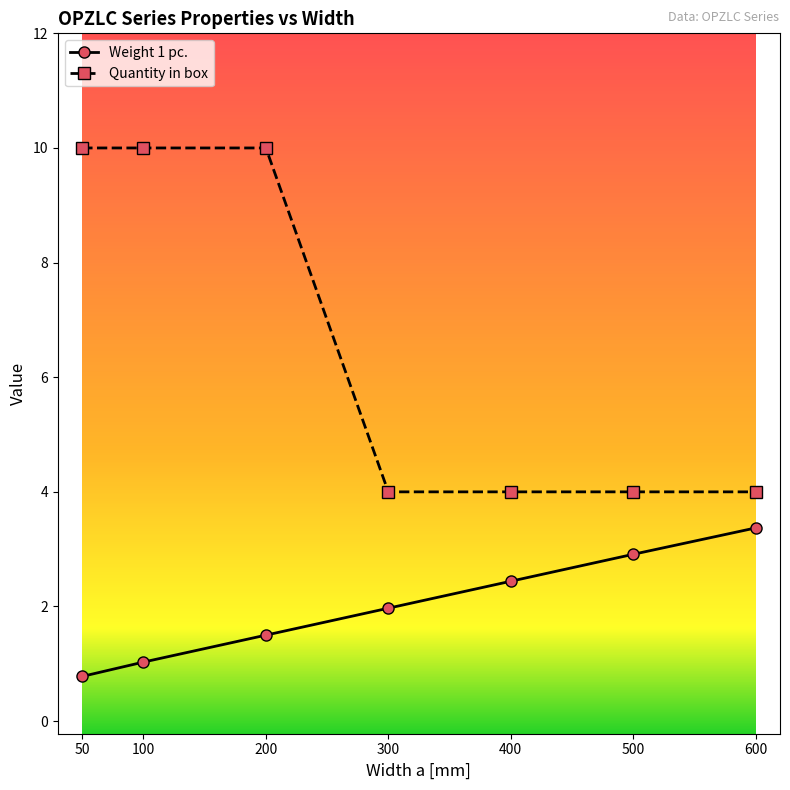

Rank the series by their maximum value, from lowest to highest.

Weight 1 pc., Quantity in box